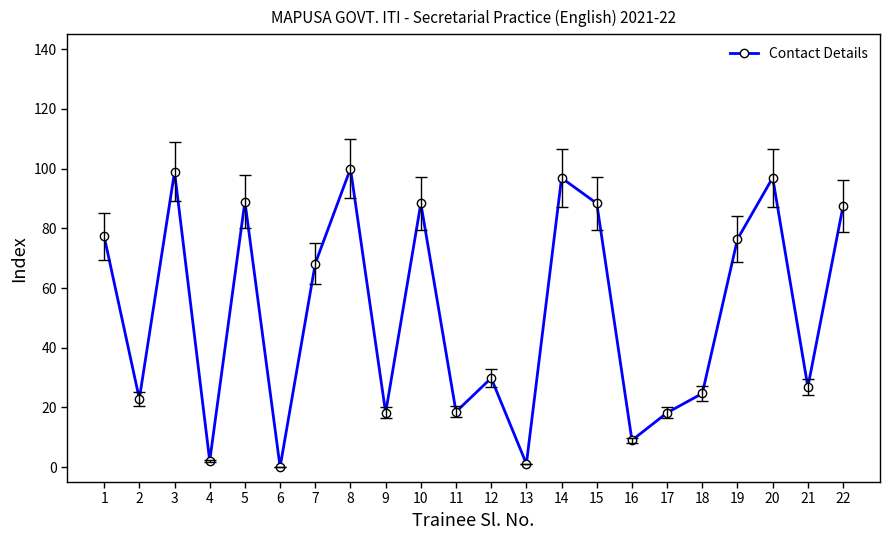

Where is the first local minimum?

2